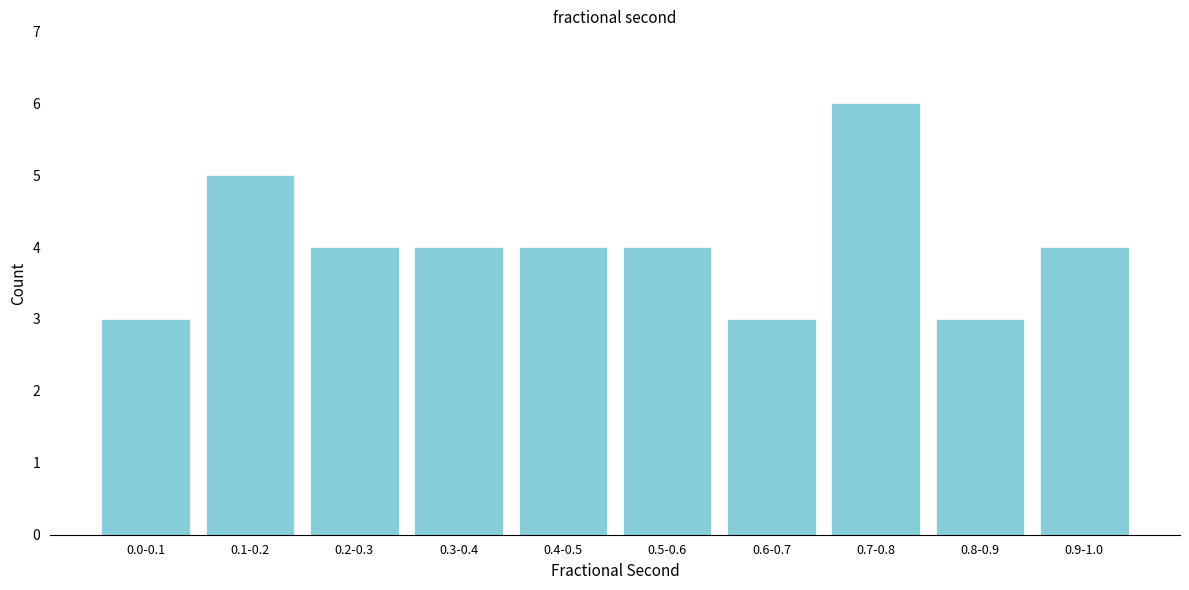

Reading right to left, what are all the values shown in this chart?

0.9-1.0=4	0.8-0.9=3	0.7-0.8=6	0.6-0.7=3	0.5-0.6=4	0.4-0.5=4	0.3-0.4=4	0.2-0.3=4	0.1-0.2=5	0.0-0.1=3